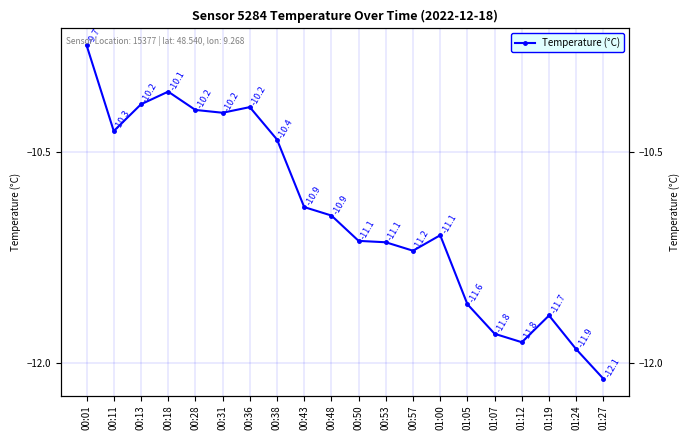

What is the difference between the maximum and minimum values?

2.4